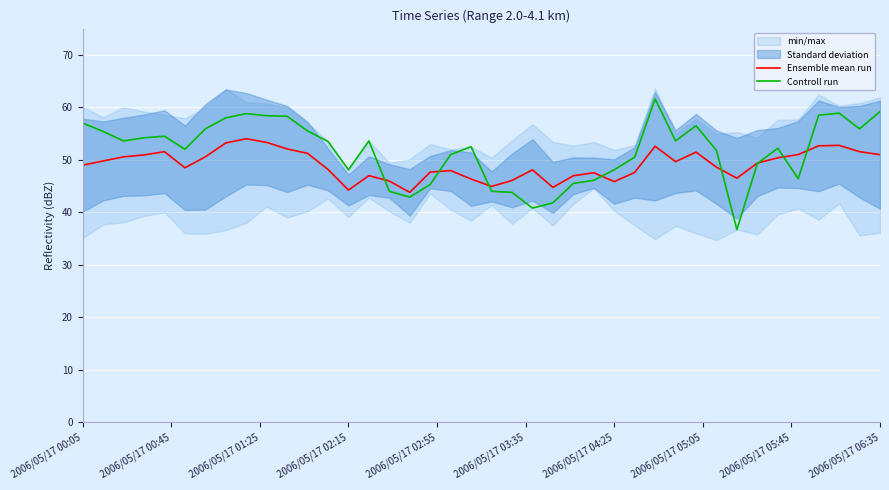

Reading right to left, extract all data points from this chart.

Ensemble mean run: 51.0	51.6	52.8	52.7	51.0	50.4	49.4	46.5	48.6	51.5	49.6	52.6	47.6	45.8	47.5	47.0	44.8	48.1	46.1	44.9	46.3	47.9	47.7	43.8	45.9	47.0	44.2	48.2	51.2	52.1	53.3	54.0	53.2	50.6	48.5	51.6	50.9	50.6	49.8	49.0
Controll run: 59.2	55.9	58.9	58.5	46.4	52.2	49.3	36.7	51.8	56.5	53.6	61.6	50.5	48.1	46.1	45.5	41.8	40.8	43.8	44.0	52.5	51.0	45.3	42.9	44.0	53.6	48.1	53.5	55.5	58.3	58.4	58.8	58.0	55.9	52.0	54.5	54.2	53.6	55.4	57.0